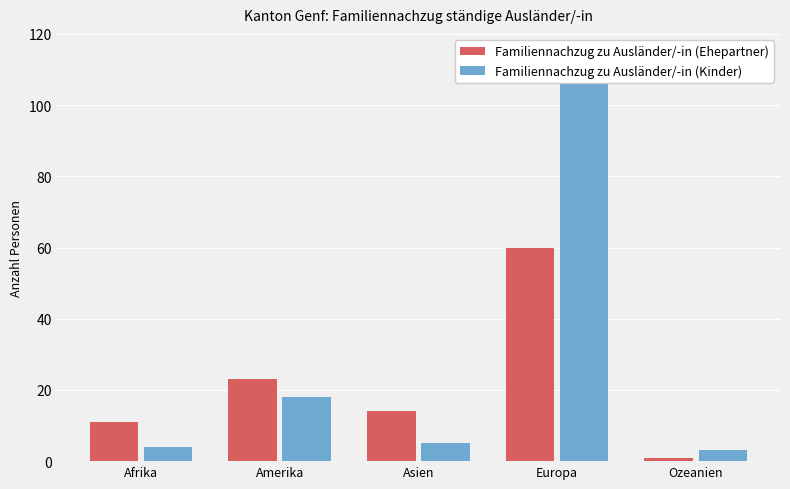

How many bars are there in total?

10